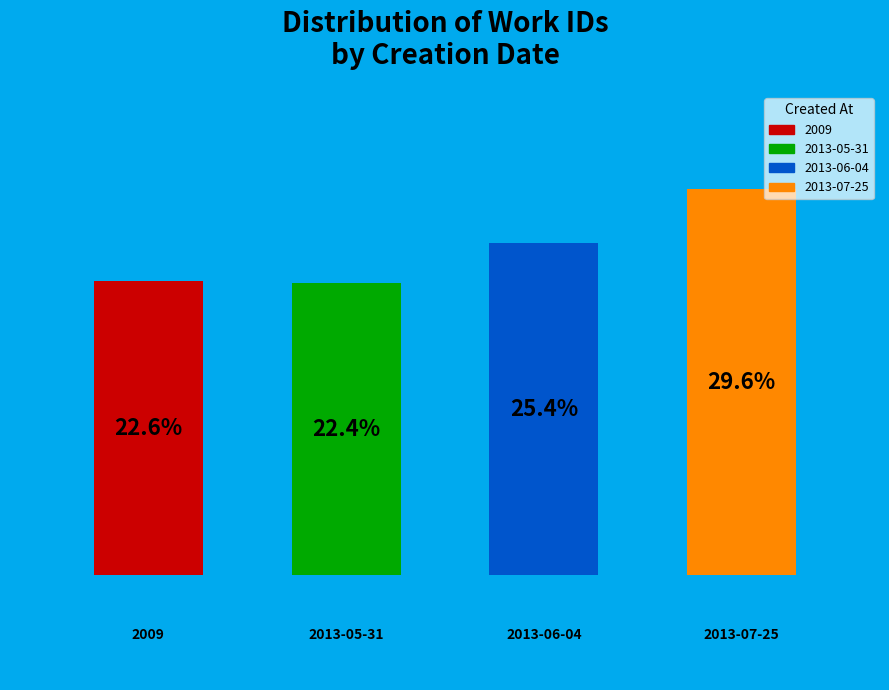

Approximately how many times larger is the value at 2009 compared to 2013-05-31?

1.0